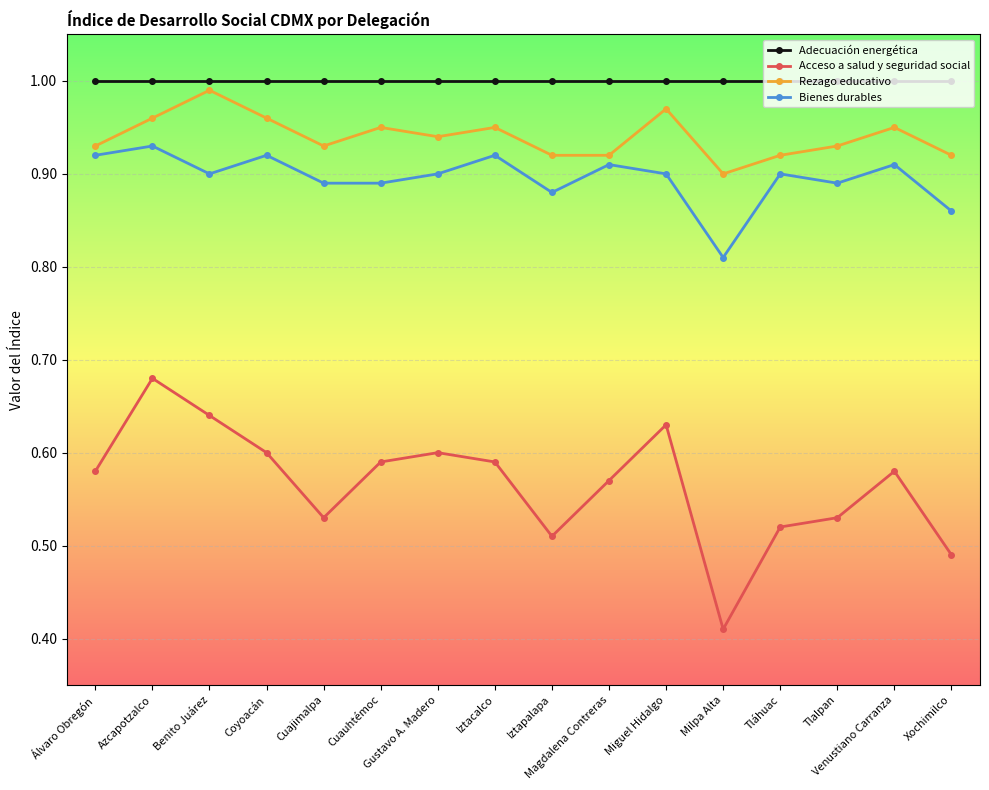

What is the sum of all Adecuación energética values?

16.0